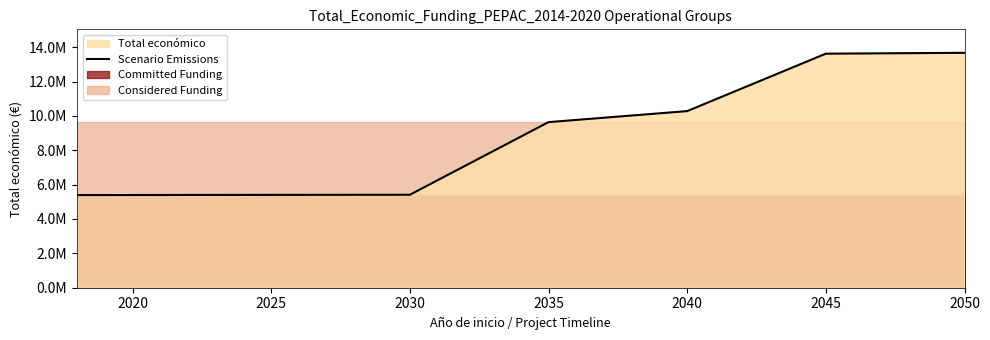

True or false: the data has more than 2 interior local peaks.

False